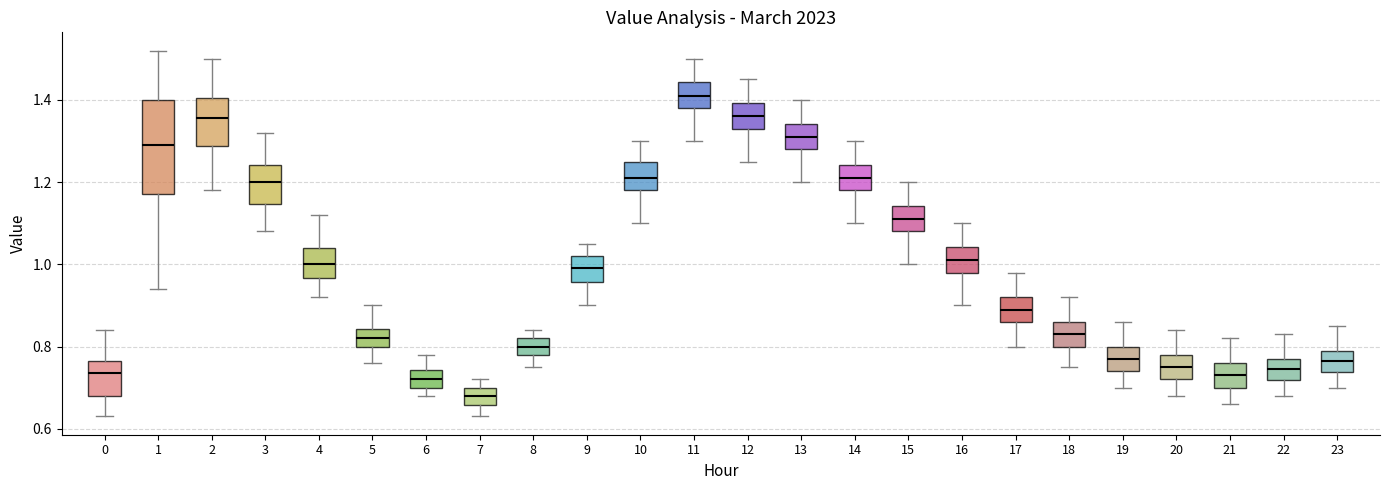

Reading left to right, transcribe this box plot: for each box, give where its median line is, the range the box spans, and where its two whiskers end, as read against the y-axis. The values are not printed on the chart, so give them approximately, as read against the axis.

0: median 0.74, box 0.68 to 0.76, whiskers 0.64 to 0.84
1: median 1.30, box 1.18 to 1.40, whiskers 0.94 to 1.52
2: median 1.36, box 1.28 to 1.40, whiskers 1.18 to 1.50
3: median 1.20, box 1.14 to 1.24, whiskers 1.08 to 1.32
4: median 1.00, box 0.96 to 1.04, whiskers 0.92 to 1.12
5: median 0.82, box 0.80 to 0.84, whiskers 0.76 to 0.90
6: median 0.72, box 0.70 to 0.74, whiskers 0.68 to 0.78
7: median 0.68, box 0.66 to 0.70, whiskers 0.64 to 0.72
8: median 0.80, box 0.78 to 0.82, whiskers 0.76 to 0.84
9: median 1.00, box 0.96 to 1.02, whiskers 0.90 to 1.06
10: median 1.22, box 1.18 to 1.26, whiskers 1.10 to 1.30
11: median 1.42, box 1.38 to 1.44, whiskers 1.30 to 1.50
12: median 1.36, box 1.34 to 1.40, whiskers 1.26 to 1.46
13: median 1.32, box 1.28 to 1.34, whiskers 1.20 to 1.40
14: median 1.22, box 1.18 to 1.24, whiskers 1.10 to 1.30
15: median 1.12, box 1.08 to 1.14, whiskers 1.00 to 1.20
16: median 1.02, box 0.98 to 1.04, whiskers 0.90 to 1.10
17: median 0.90, box 0.86 to 0.92, whiskers 0.80 to 0.98
18: median 0.84, box 0.80 to 0.86, whiskers 0.76 to 0.92
19: median 0.78, box 0.74 to 0.80, whiskers 0.70 to 0.86
20: median 0.76, box 0.72 to 0.78, whiskers 0.68 to 0.84
21: median 0.74, box 0.70 to 0.76, whiskers 0.66 to 0.82
22: median 0.74, box 0.72 to 0.78, whiskers 0.68 to 0.84
23: median 0.76, box 0.74 to 0.80, whiskers 0.70 to 0.86